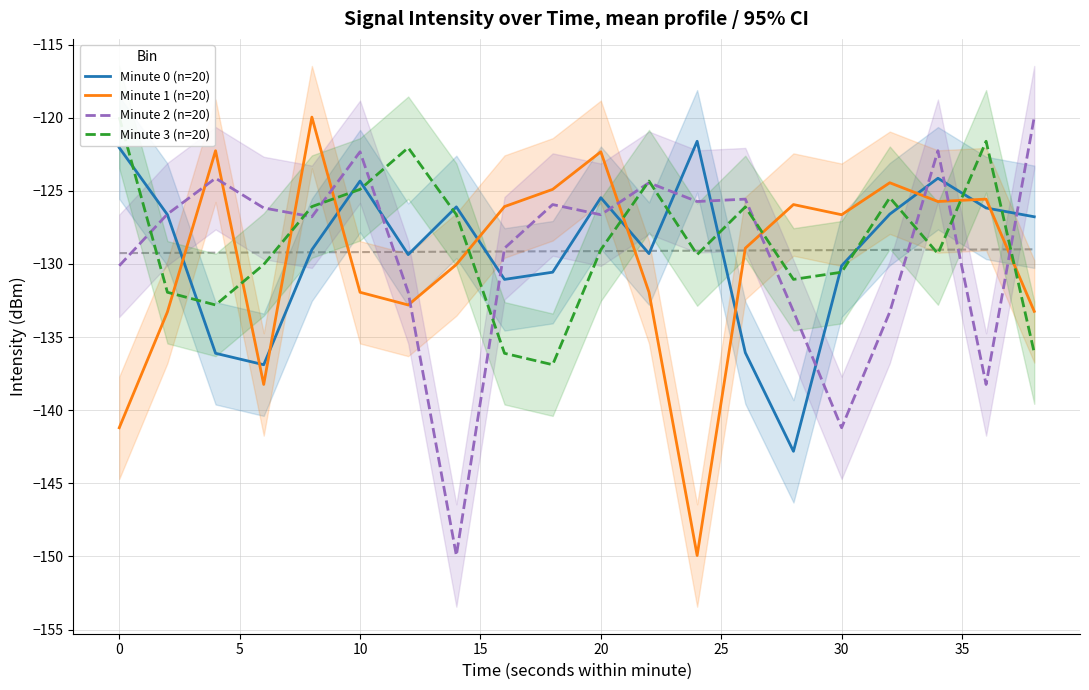

The Minute 0 (n=20) series shows -130.1 at 30. True or false?

True